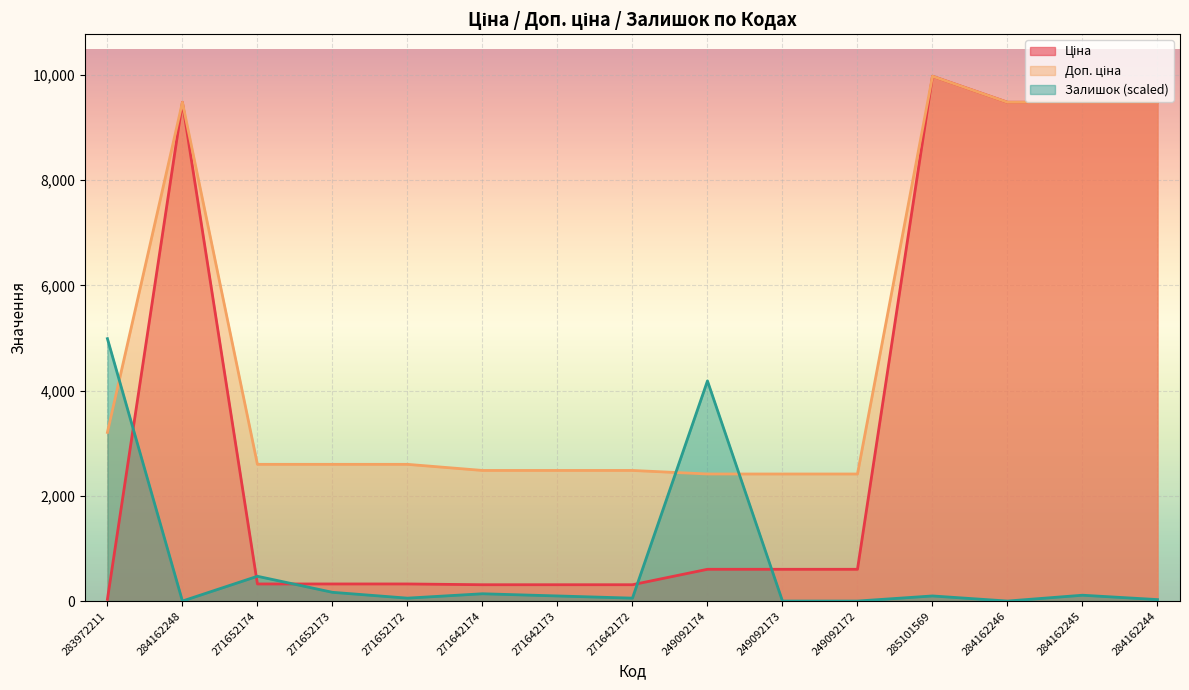

Rank the categories by Ціна value from highest to lowest.

285101569, 284162248, 284162246, 284162245, 284162244, 249092174, 249092173, 249092172, 271652174, 271652173, 271652172, 271642174, 271642173, 271642172, 283972211